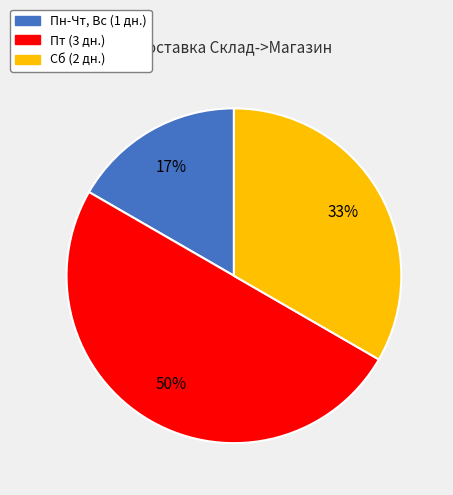

Rank the categories by value from highest to lowest.

Пт, Сб, Пн-Чт, Вс